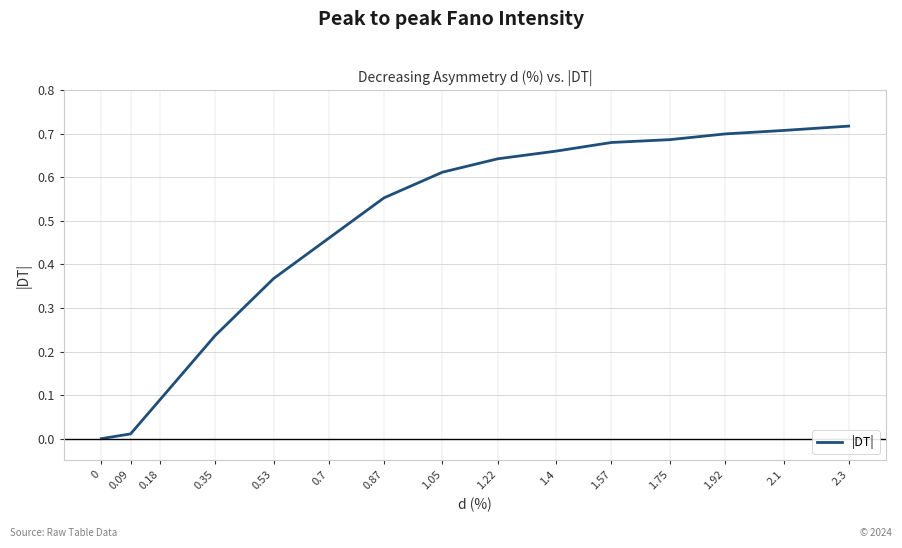

What position from the right is 0.53?

11